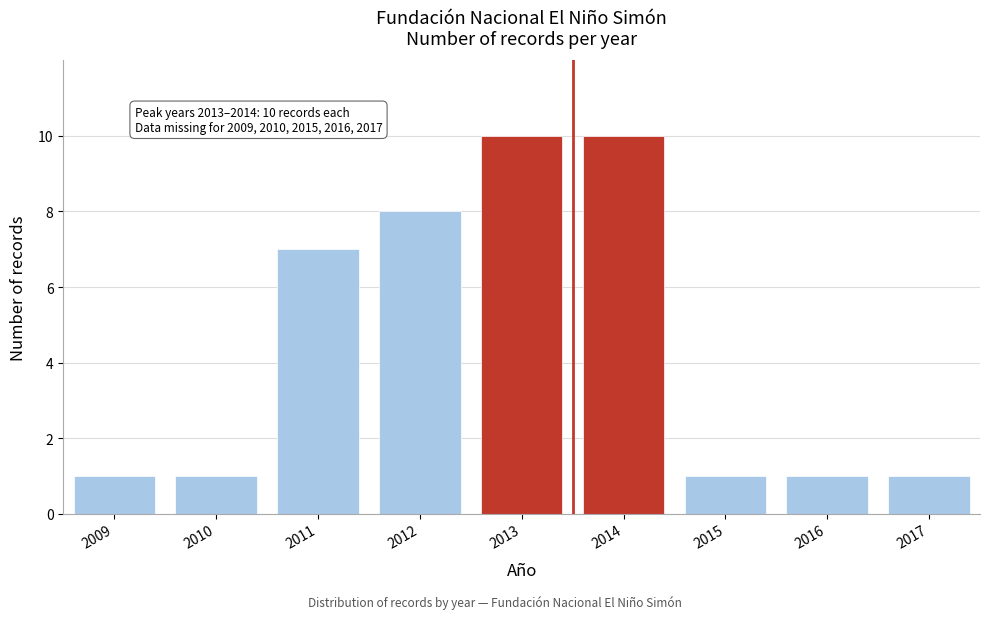

Reading left to right, what are all the values shown in this chart?

2009=1	2010=1	2011=7	2012=8	2013=10	2014=10	2015=1	2016=1	2017=1